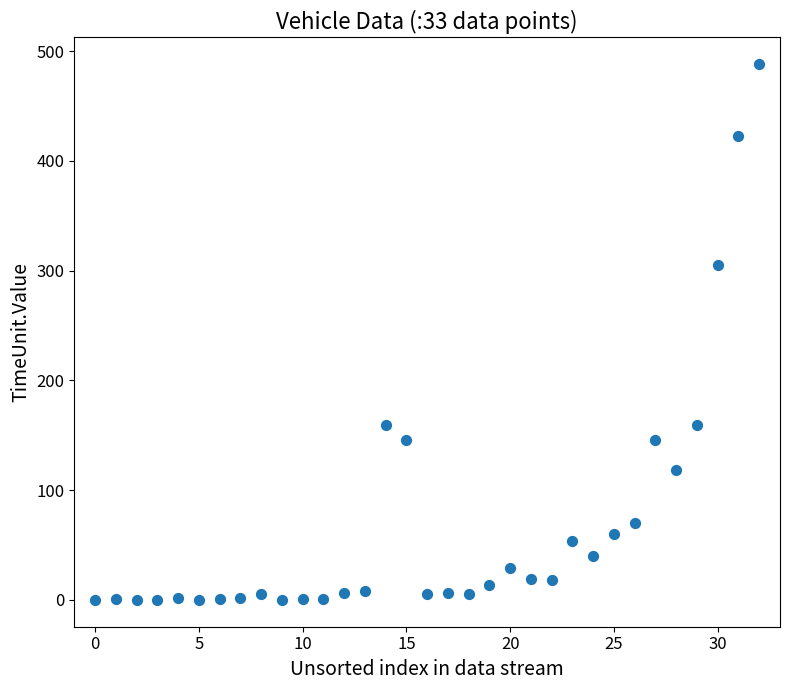

What is the range of Y values (max minus min)?

488